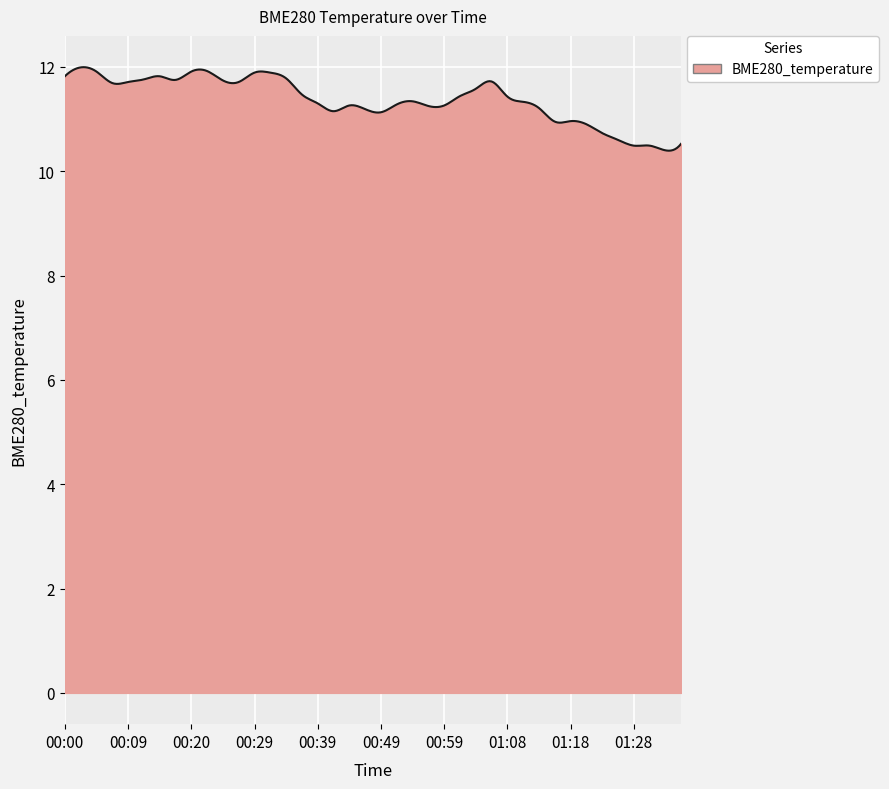

How many lines are shown in the chart?

1